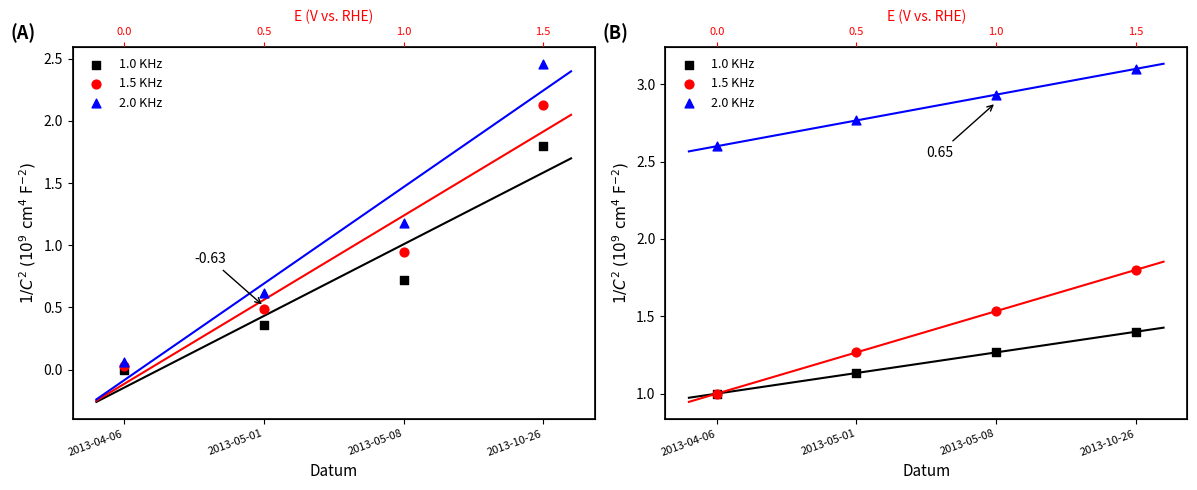

Which series reaches the minimum Y coordinate?

1.0 KHz